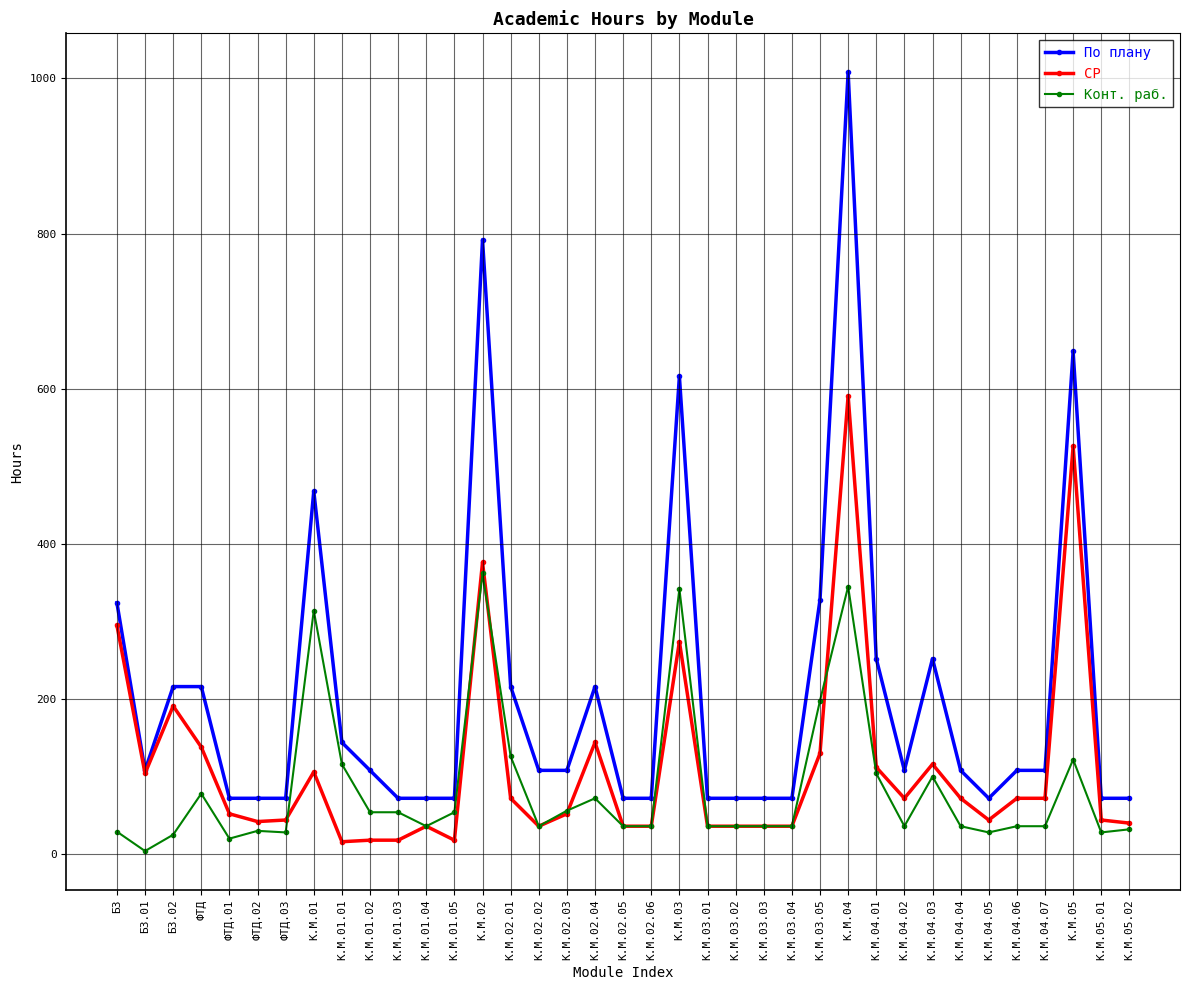

The value of СР at К.М.05 is 526. True or false?

True